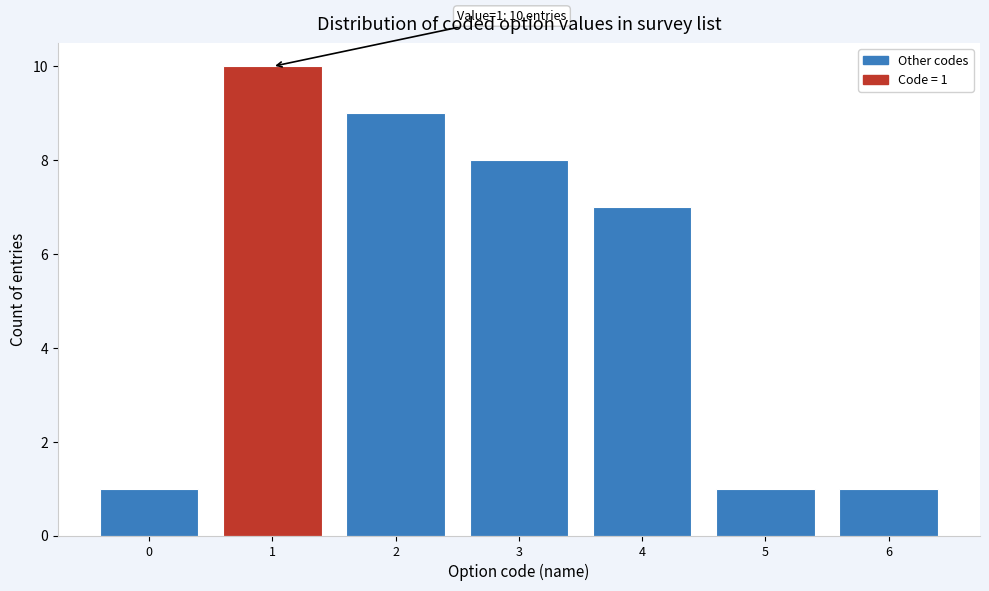

Which range on the x-axis has the tallest bar?

0.5 to 1.5